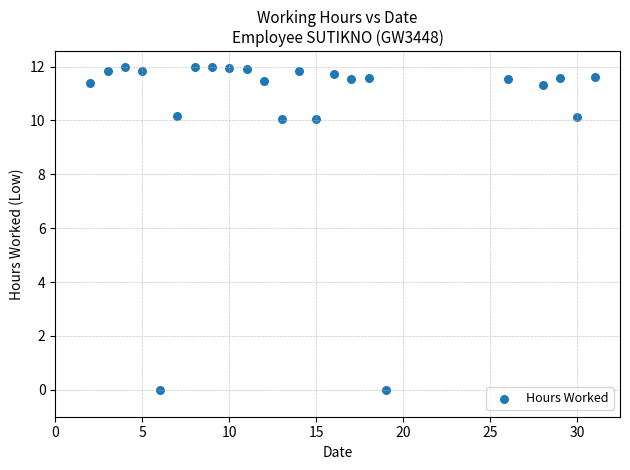

What is the range of X values (max minus min)?

29.0